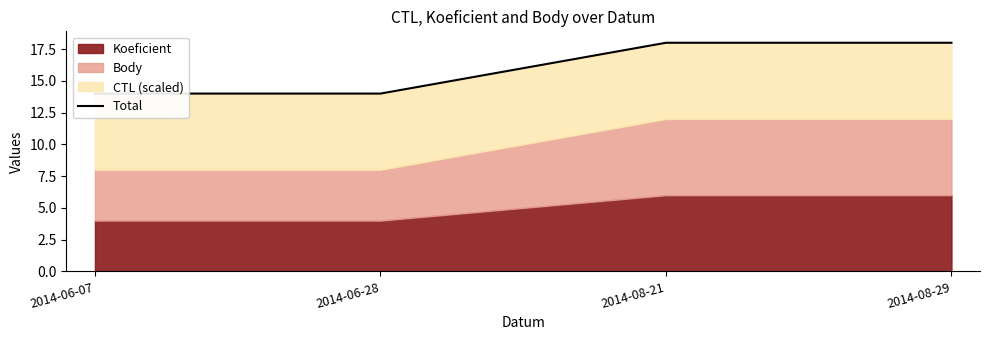

Approximately how many times larger is the value at 2014-08-29 compared to 2014-06-28?

1.3